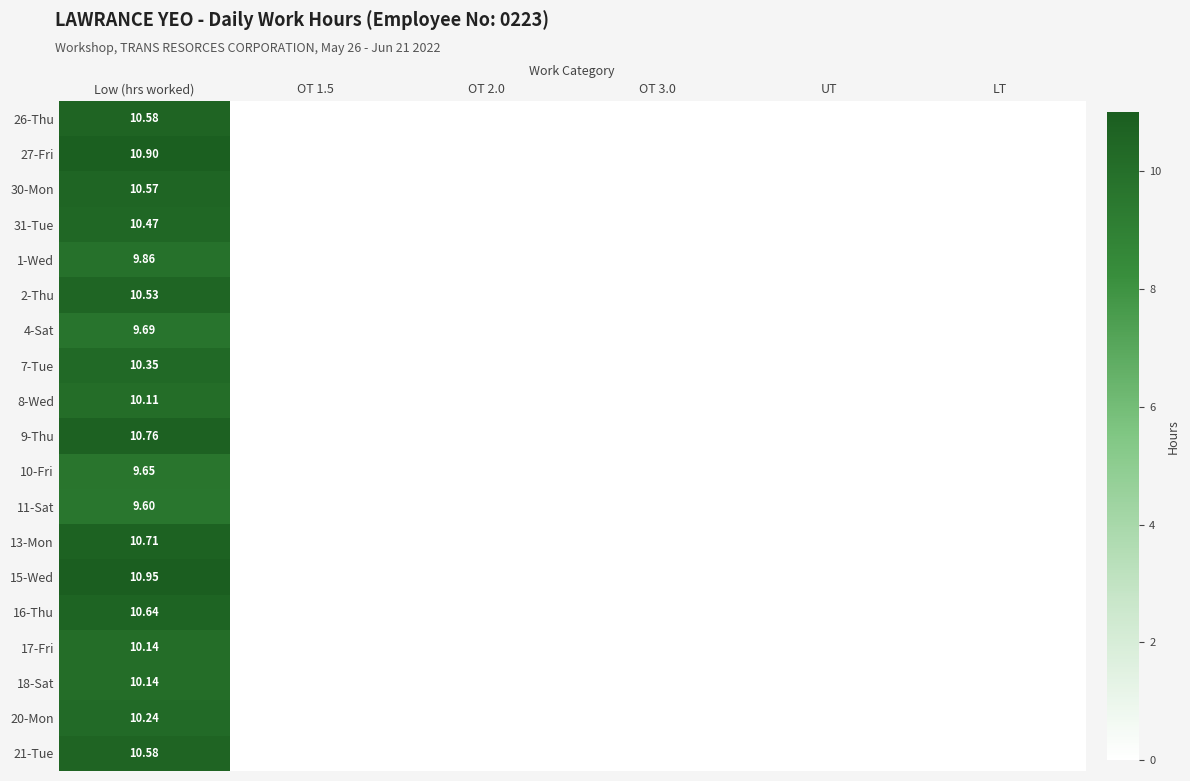

At which category is the sum across all series the highest?

Low (hrs worked)